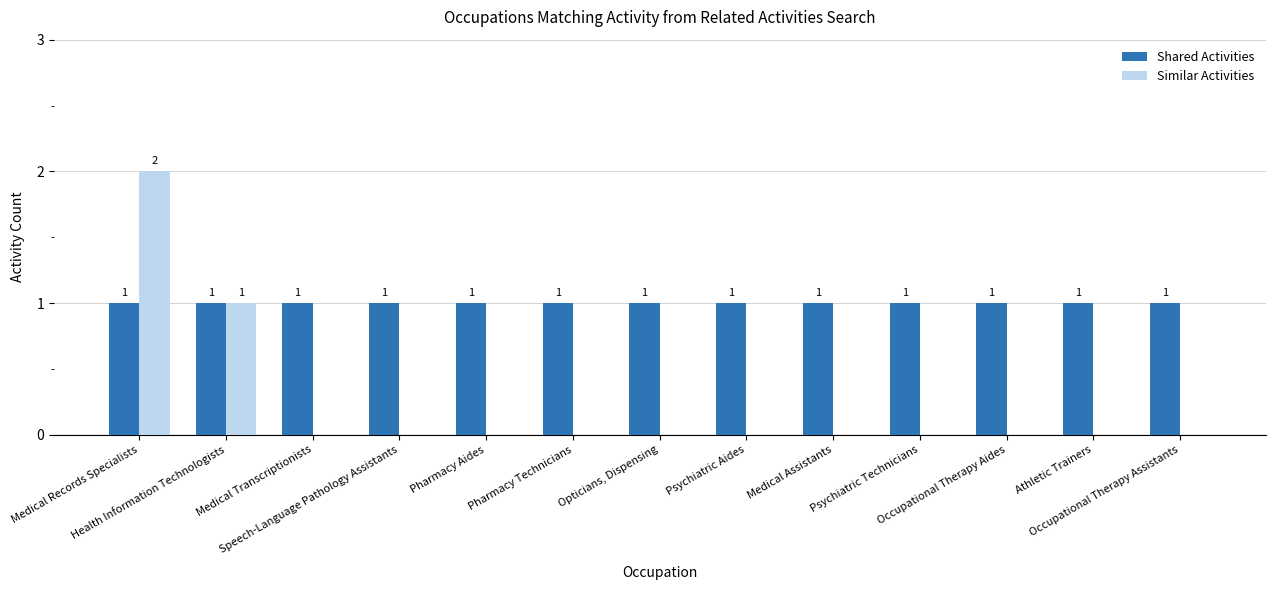

What is the sum of all Similar Activities values?

3